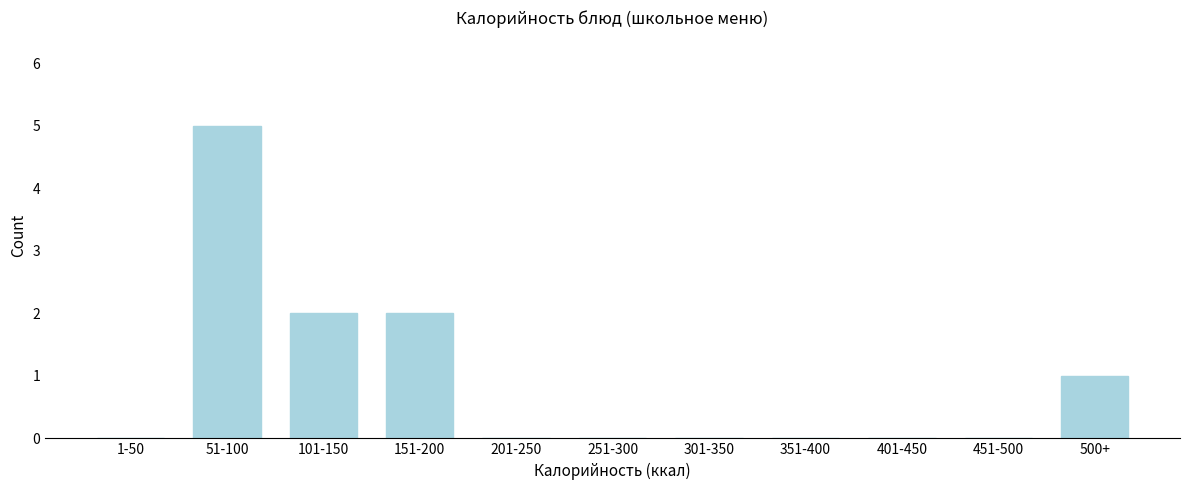

Reading left to right, transcribe all the data shown in this chart.

1-50=0	51-100=5	101-150=2	151-200=2	201-250=0	251-300=0	301-350=0	351-400=0	401-450=0	451-500=0	500+=1